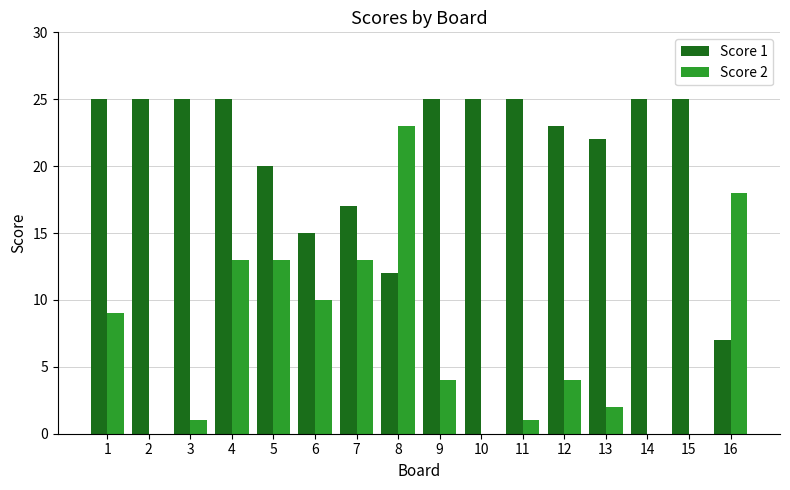

At which category is the sum across all series the highest?

4